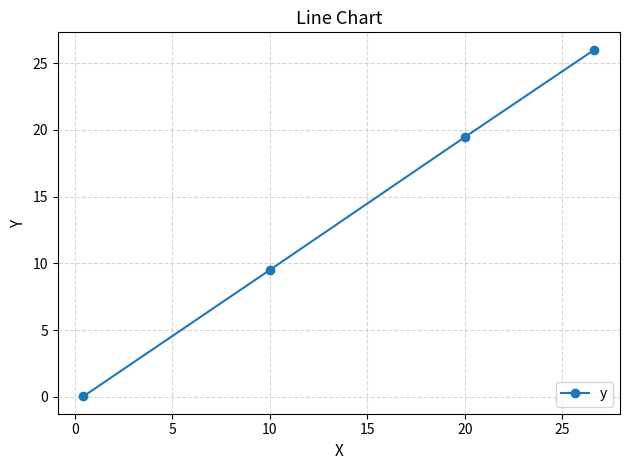

True or false: the data has more than 0 interior local peaks.

False